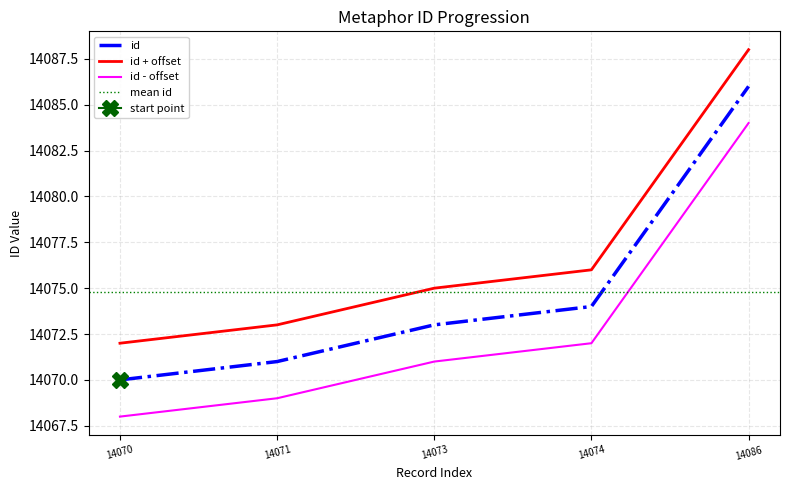

What is the approximate value at 14073?

14073